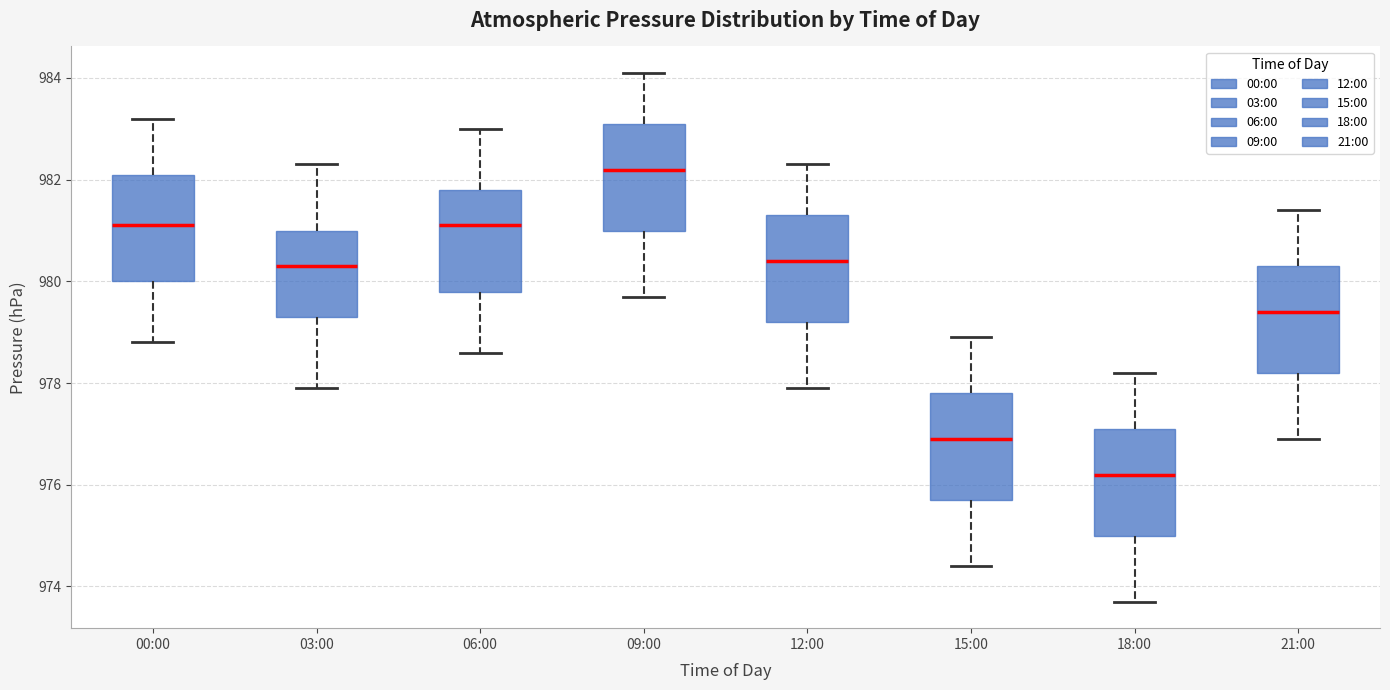

Reading left to right, read every box against the y-axis: the position of its median line, the range the box covers, and the ends of its whiskers. The values are not printed on the chart, so give them approximately, as read against the axis.

00:00: median 981.2, box 980.0 to 982.2, whiskers 978.8 to 983.2
03:00: median 980.4, box 979.4 to 981.0, whiskers 978.0 to 982.4
06:00: median 981.2, box 979.8 to 981.8, whiskers 978.6 to 983.0
09:00: median 982.2, box 981.0 to 983.2, whiskers 979.8 to 984.2
12:00: median 980.4, box 979.2 to 981.4, whiskers 978.0 to 982.4
15:00: median 977.0, box 975.8 to 977.8, whiskers 974.4 to 979.0
18:00: median 976.2, box 975.0 to 977.2, whiskers 973.8 to 978.2
21:00: median 979.4, box 978.2 to 980.4, whiskers 977.0 to 981.4